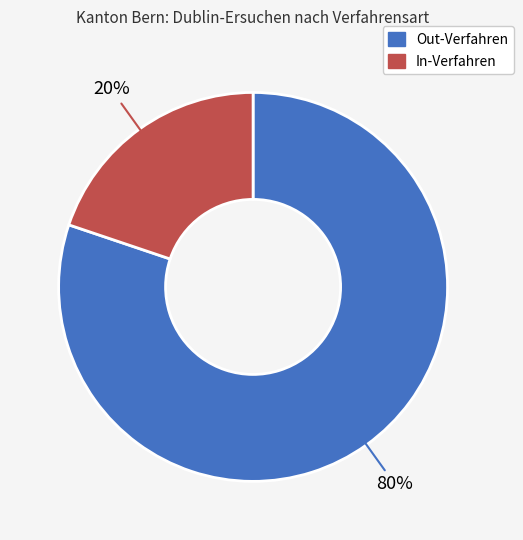

The Out-Verfahren slice represents 87% of the pie. True or false?

False